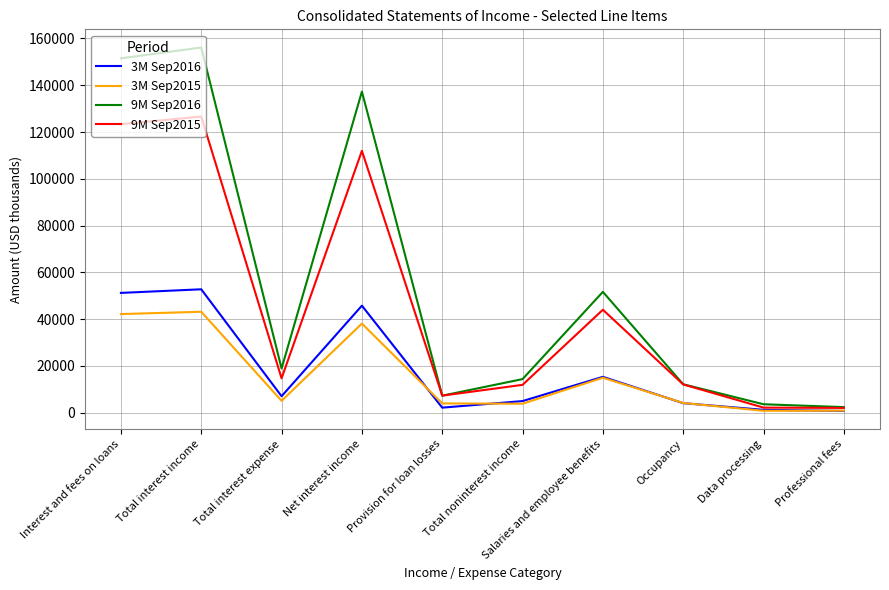

Rank the series at Total interest income from lowest to highest value.

3M Sep2015, 3M Sep2016, 9M Sep2015, 9M Sep2016